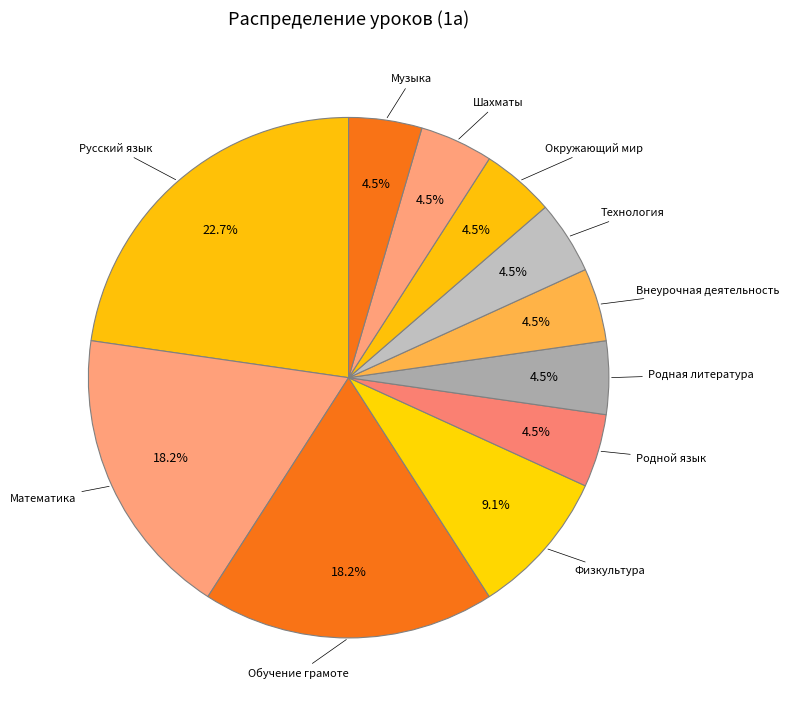

Which has a higher value, Музыка or Математика?

Математика